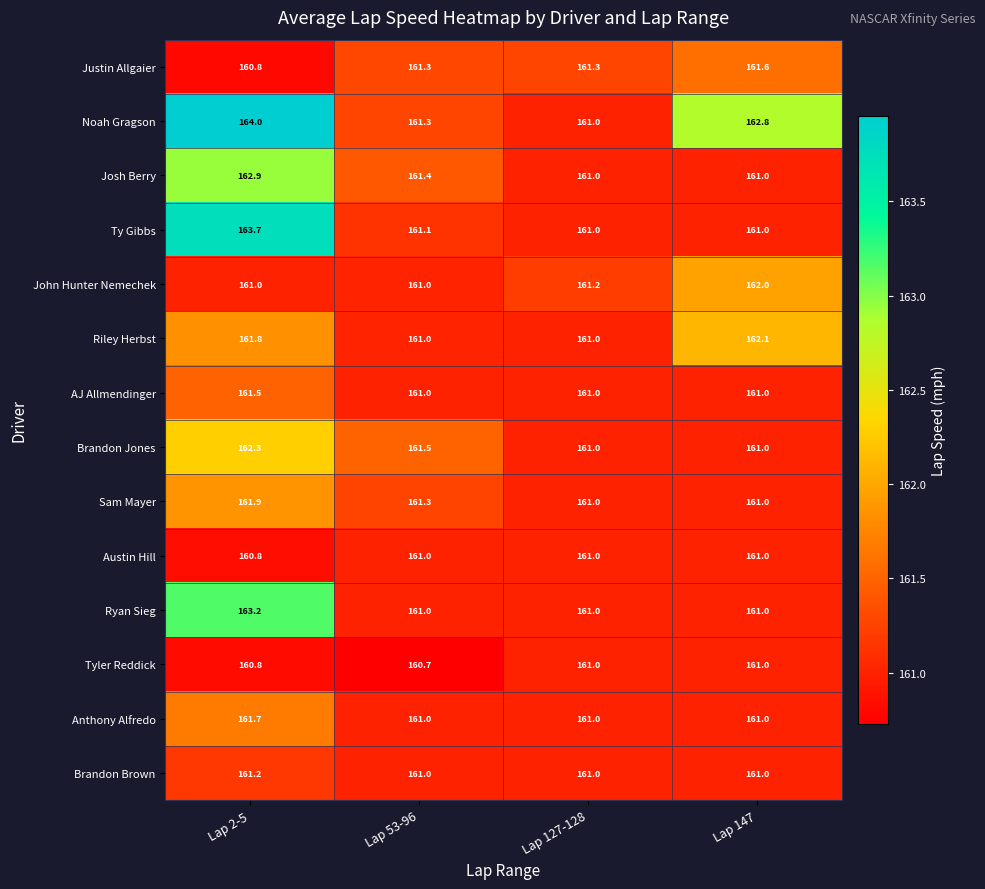

What is the average value of the Sam Mayer series?

161.3